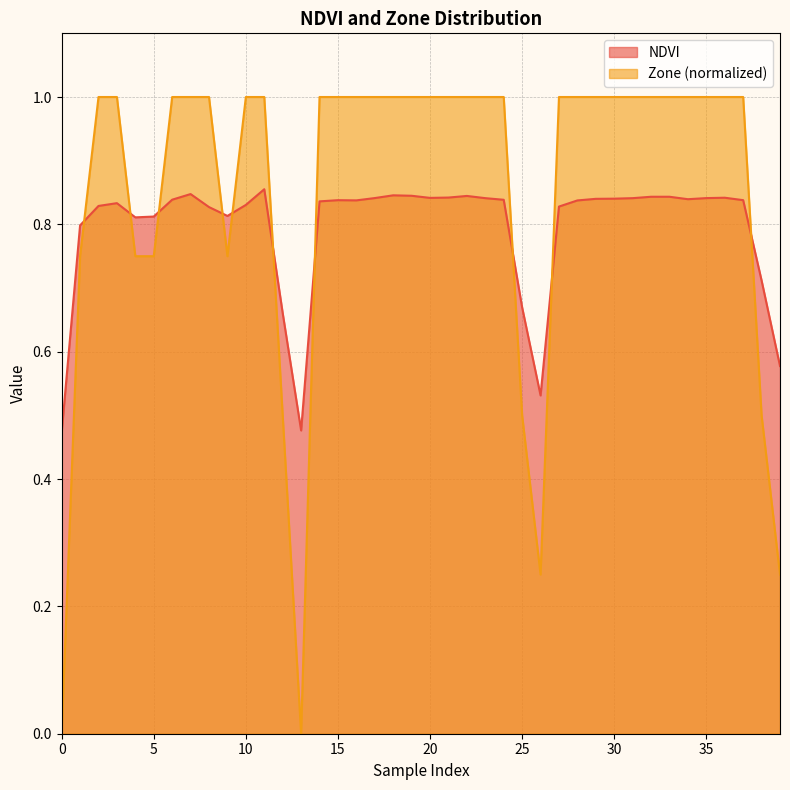

How many categories are shown in the chart?

40